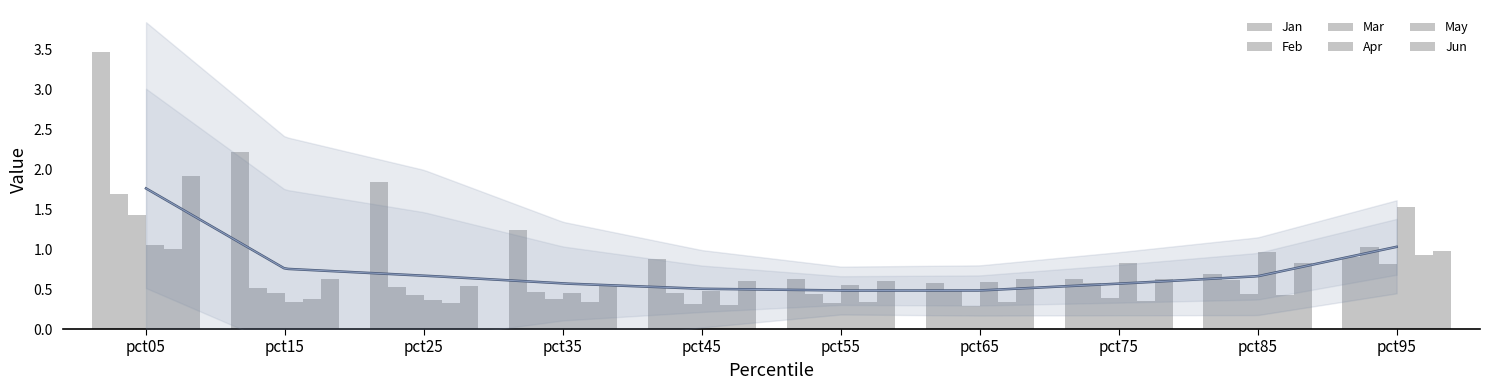

The value of Jan at pct85 is 0.7. True or false?

True